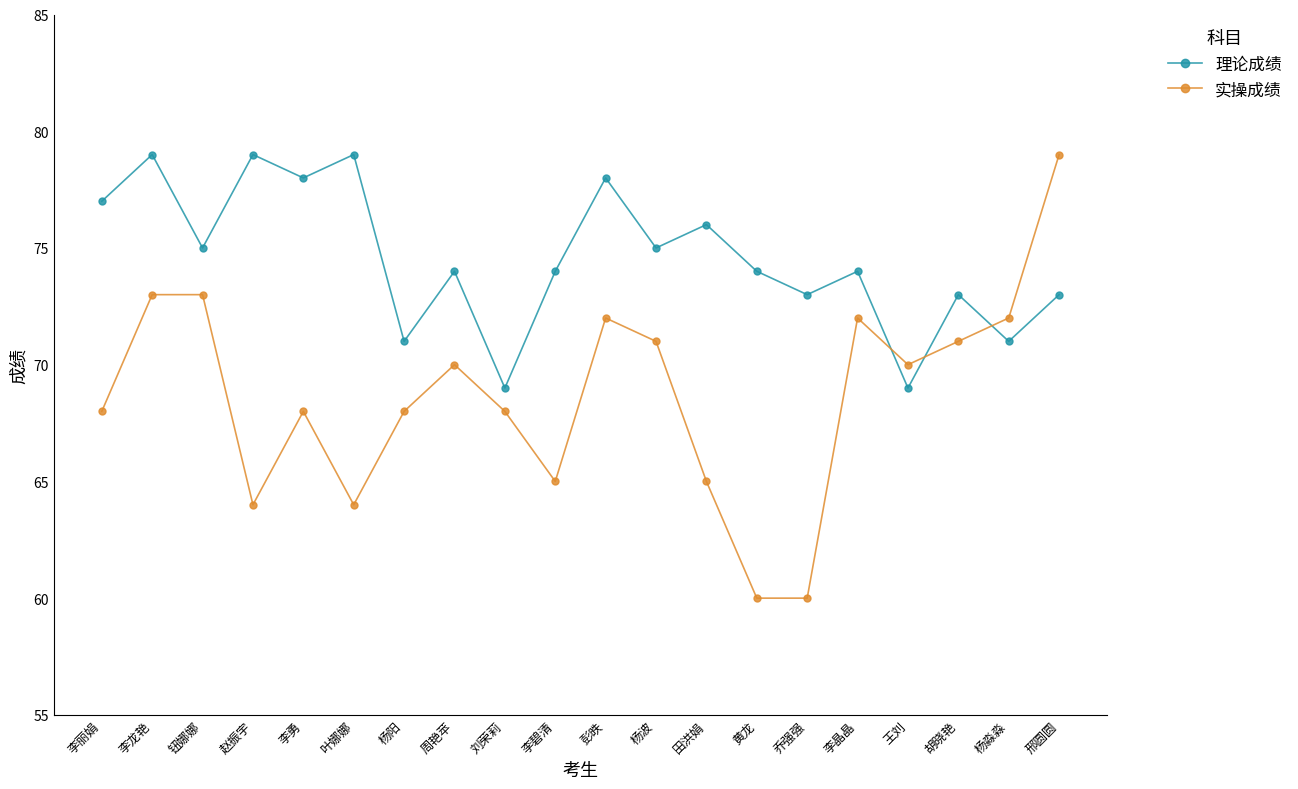

Does the chart have visible grid lines?

No